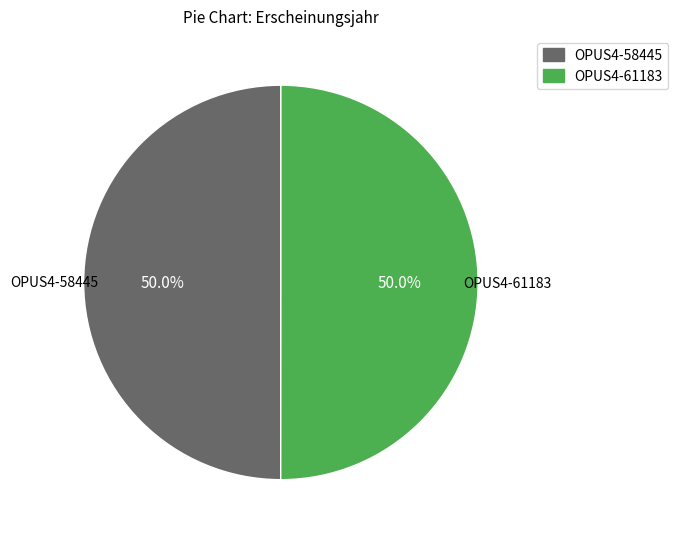

What percentage is NOT represented by OPUS4-58445?

50.0%